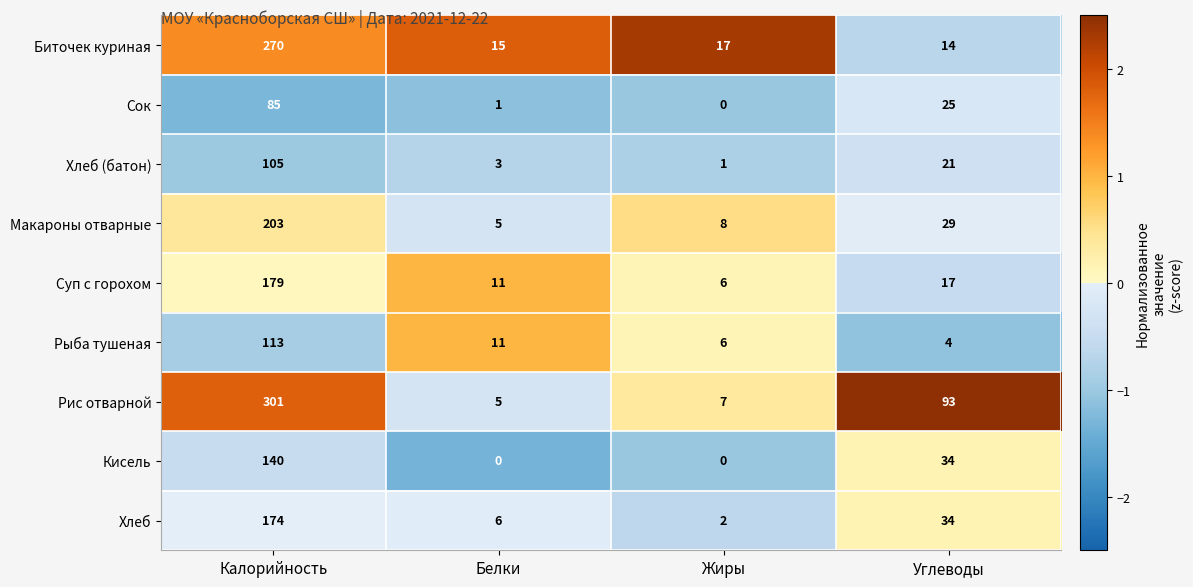

What is the approximate value of Рыба тушеная at Жиры?

6